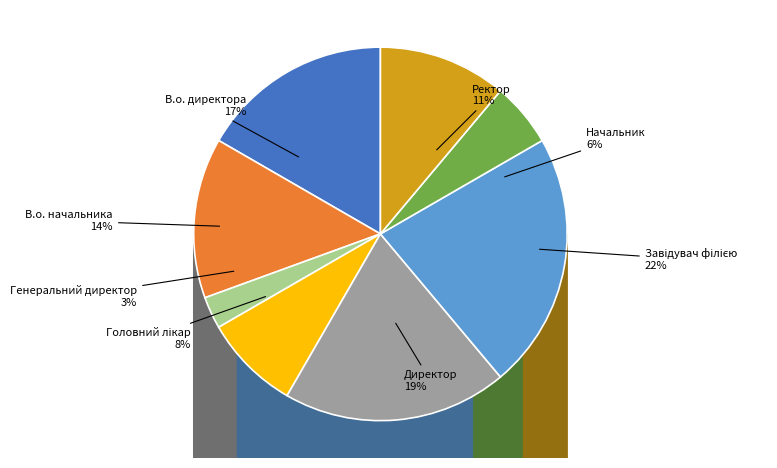

Between В.о. директора and Директор, which is larger?

Директор